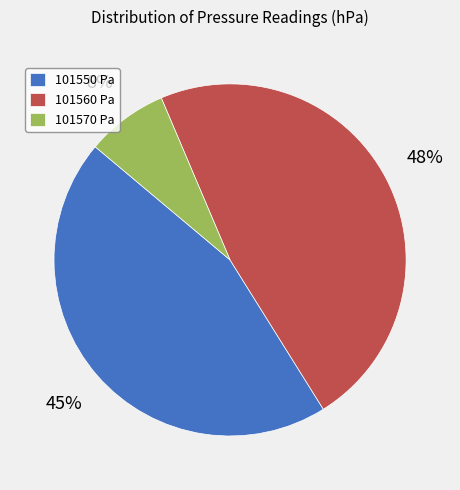

Combined, do 101570 and 101560 account for over 50%?

Yes